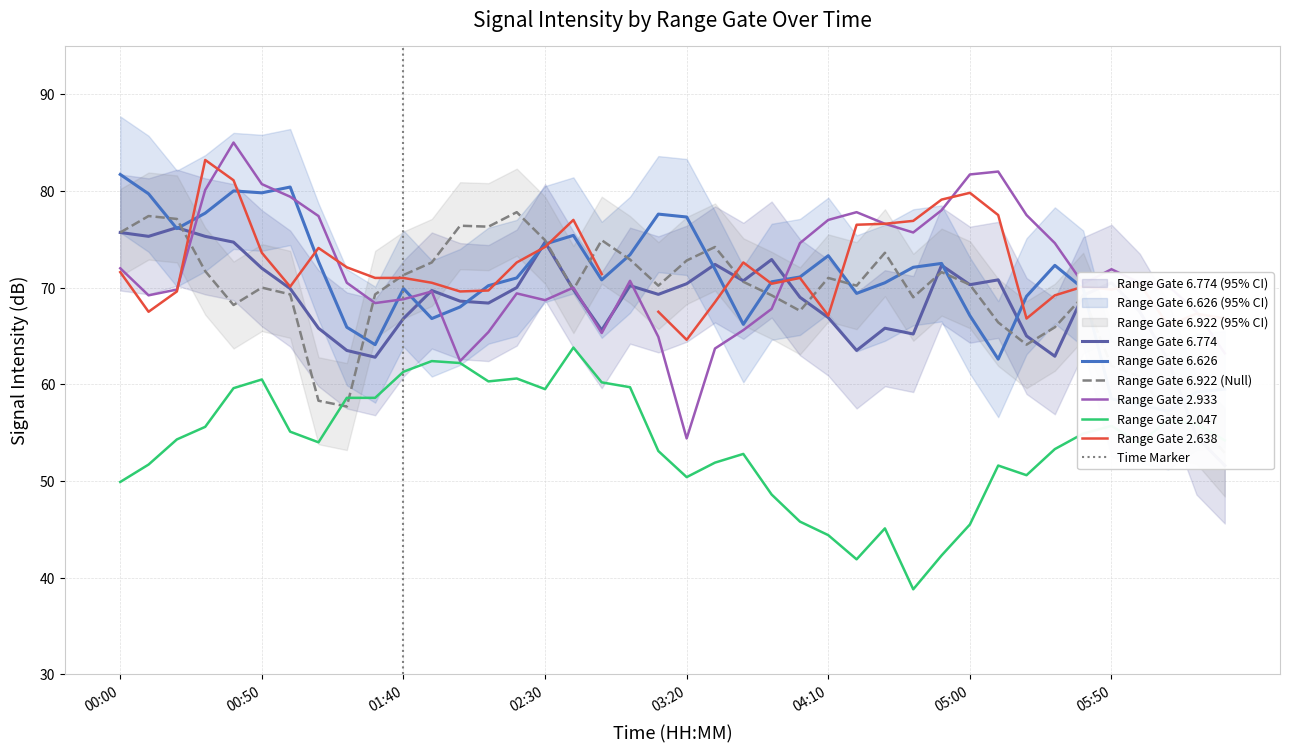

What is the label of the 38th point from the left?

2003/06/27 06:10